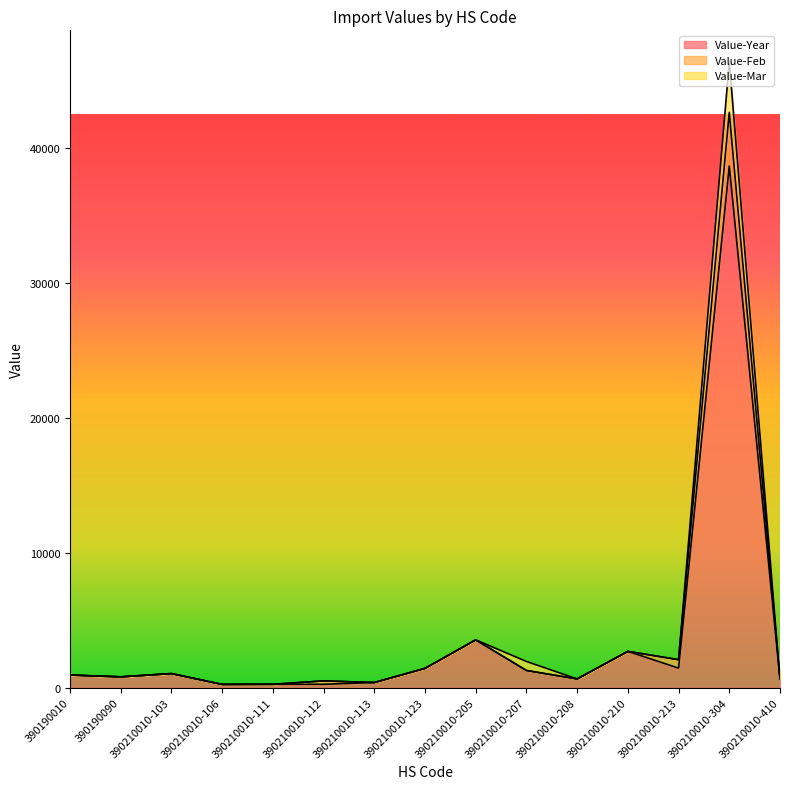

Reading left to right, transcribe all the data shown in this chart.

Value-Year: 390190010=936	390190090=801	390210010-103=1044	390210010-106=241	390210010-111=249	390210010-112=251	390210010-113=380	390210010-123=1429	390210010-205=3540	390210010-207=1272	390210010-208=646	390210010-210=2688	390210010-213=1448	390210010-304=38632	390210010-410=670
Value-Feb: 390190010=936	390190090=801	390210010-103=1044	390210010-106=241	390210010-111=249	390210010-112=502	390210010-113=380	390210010-123=1429	390210010-205=3540	390210010-207=1272	390210010-208=646	390210010-210=2688	390210010-213=2072	390210010-304=42605	390210010-410=670
Value-Mar: 390190010=936	390190090=801	390210010-103=1044	390210010-106=241	390210010-111=249	390210010-112=502	390210010-113=380	390210010-123=1429	390210010-205=3540	390210010-207=1943	390210010-208=646	390210010-210=2688	390210010-213=2072	390210010-304=46363	390210010-410=670